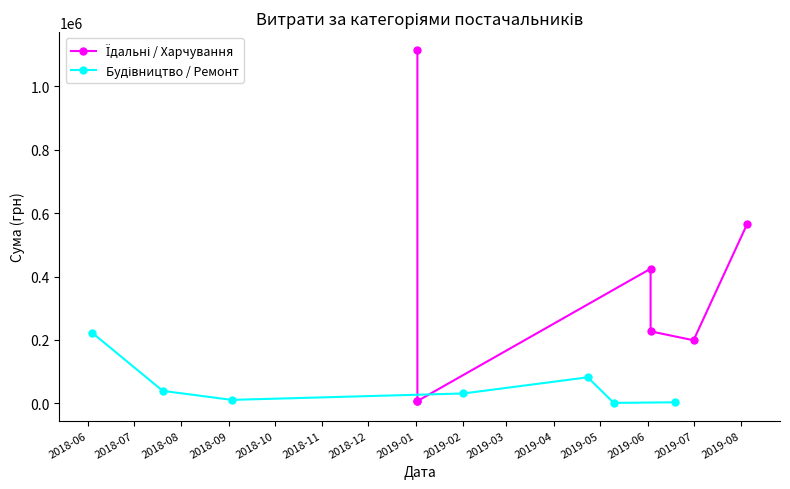

What is the average value of the Їдальні / Харчування series?

363693.2